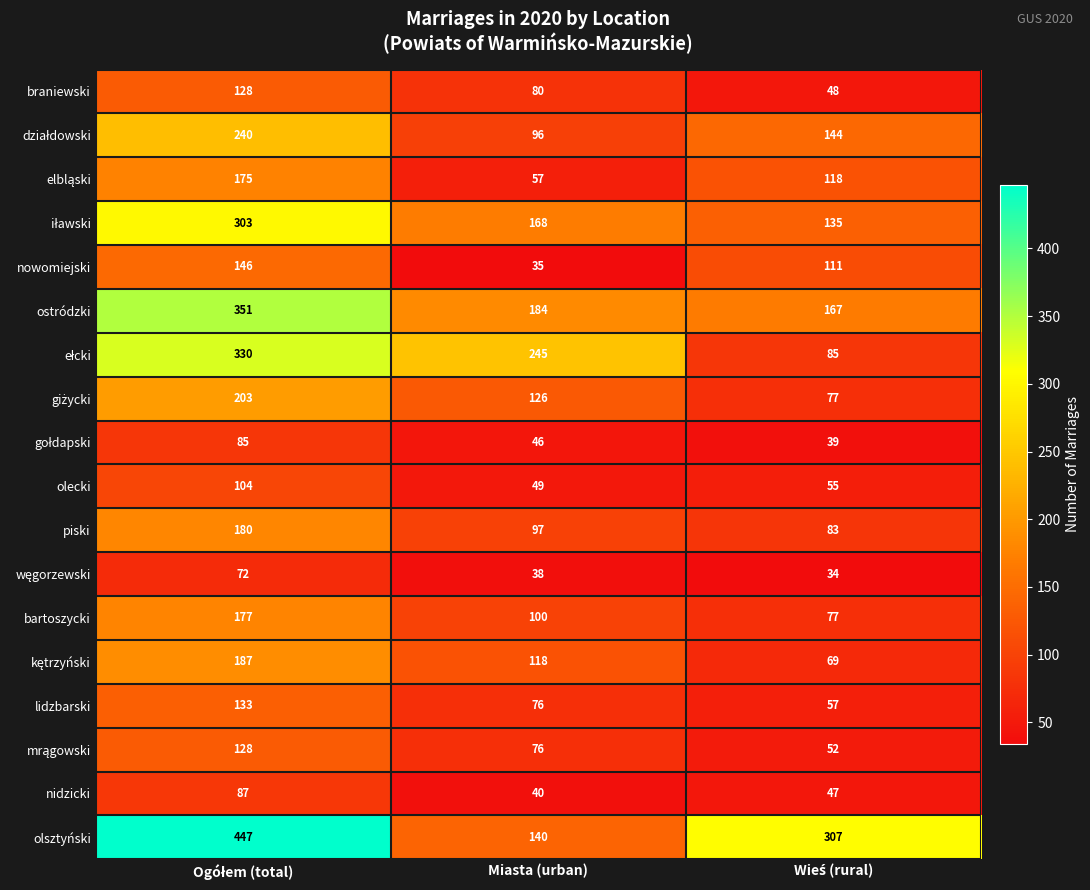

At how many categories does at least one series exceed 66?

3